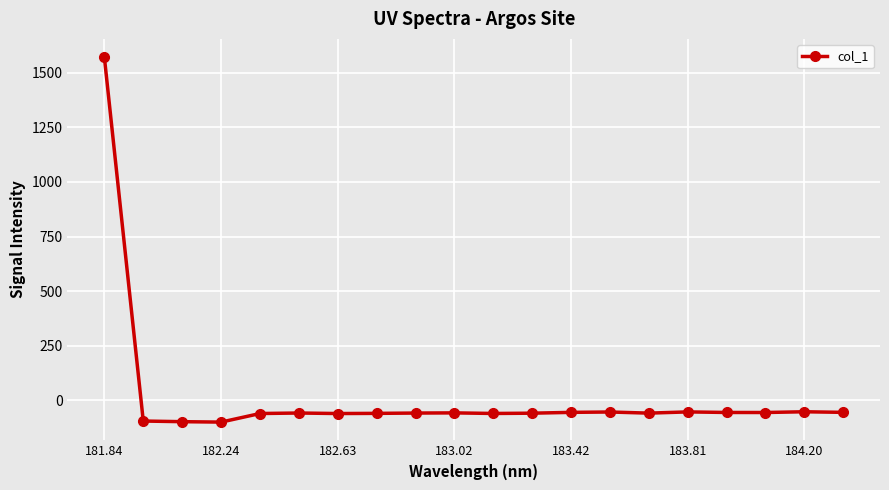

True or false: the data has more than 1 interior local peaks.

True